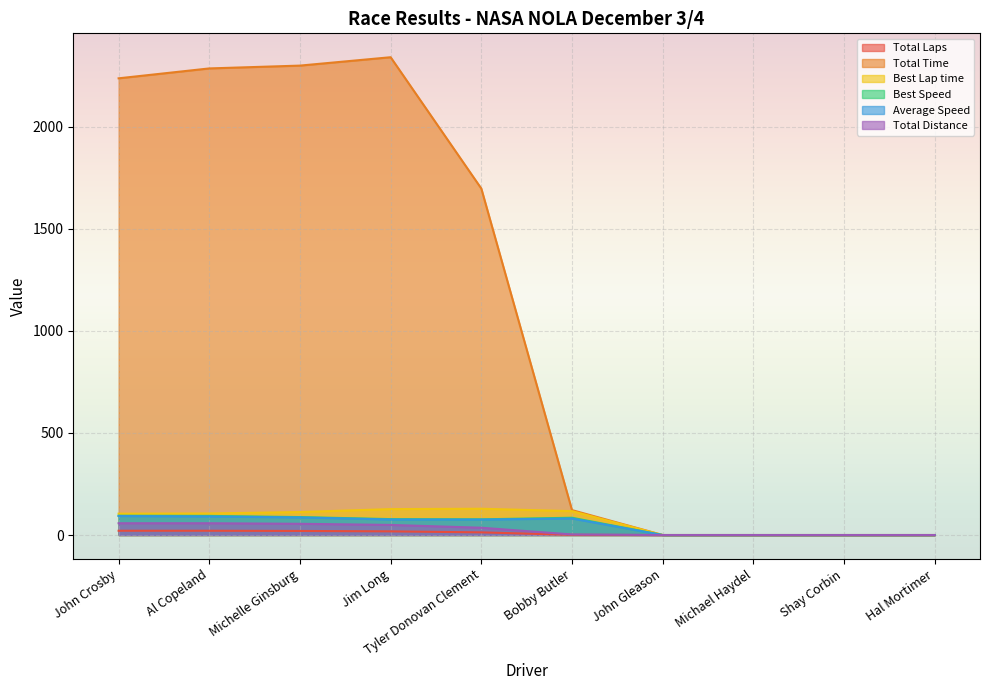

At how many categories does at least one series exceed 1155?

5